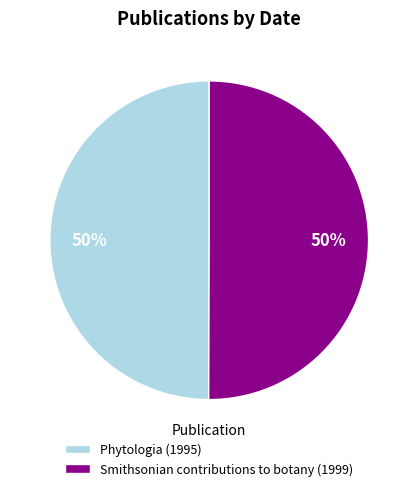

Is it true that Smithsonian contributions to botany (1999) is 50% of the pie?

True